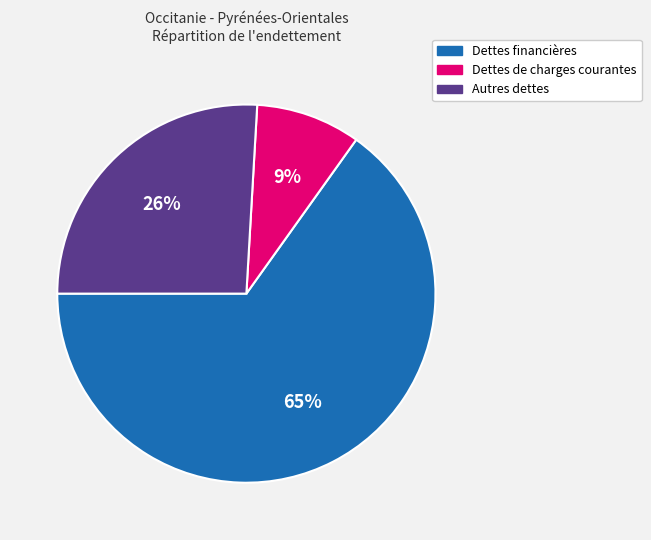

Is it true that Dettes financières is 65% of the pie?

True